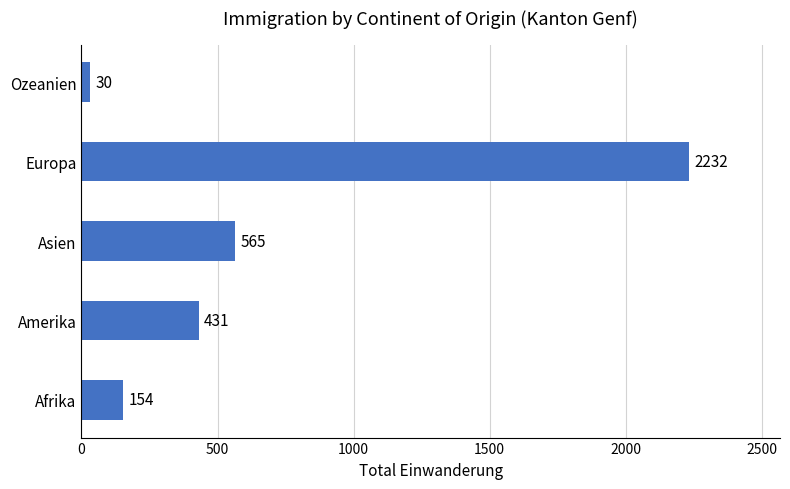

Does the chart contain any negative values?

No